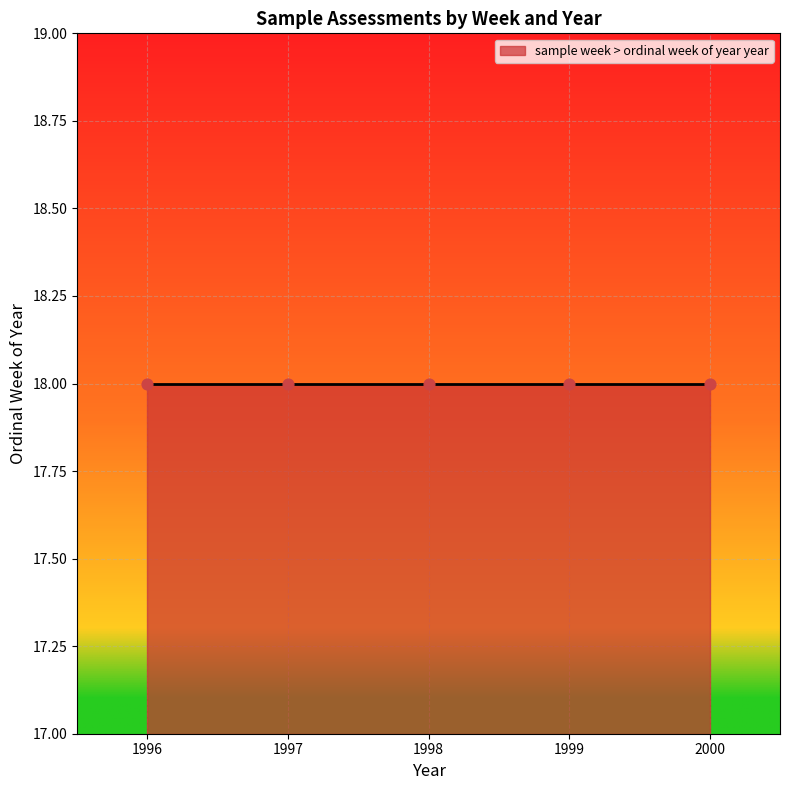

What is the ratio of the value at 2000-W18 to the value at 1997-W18?

1.0